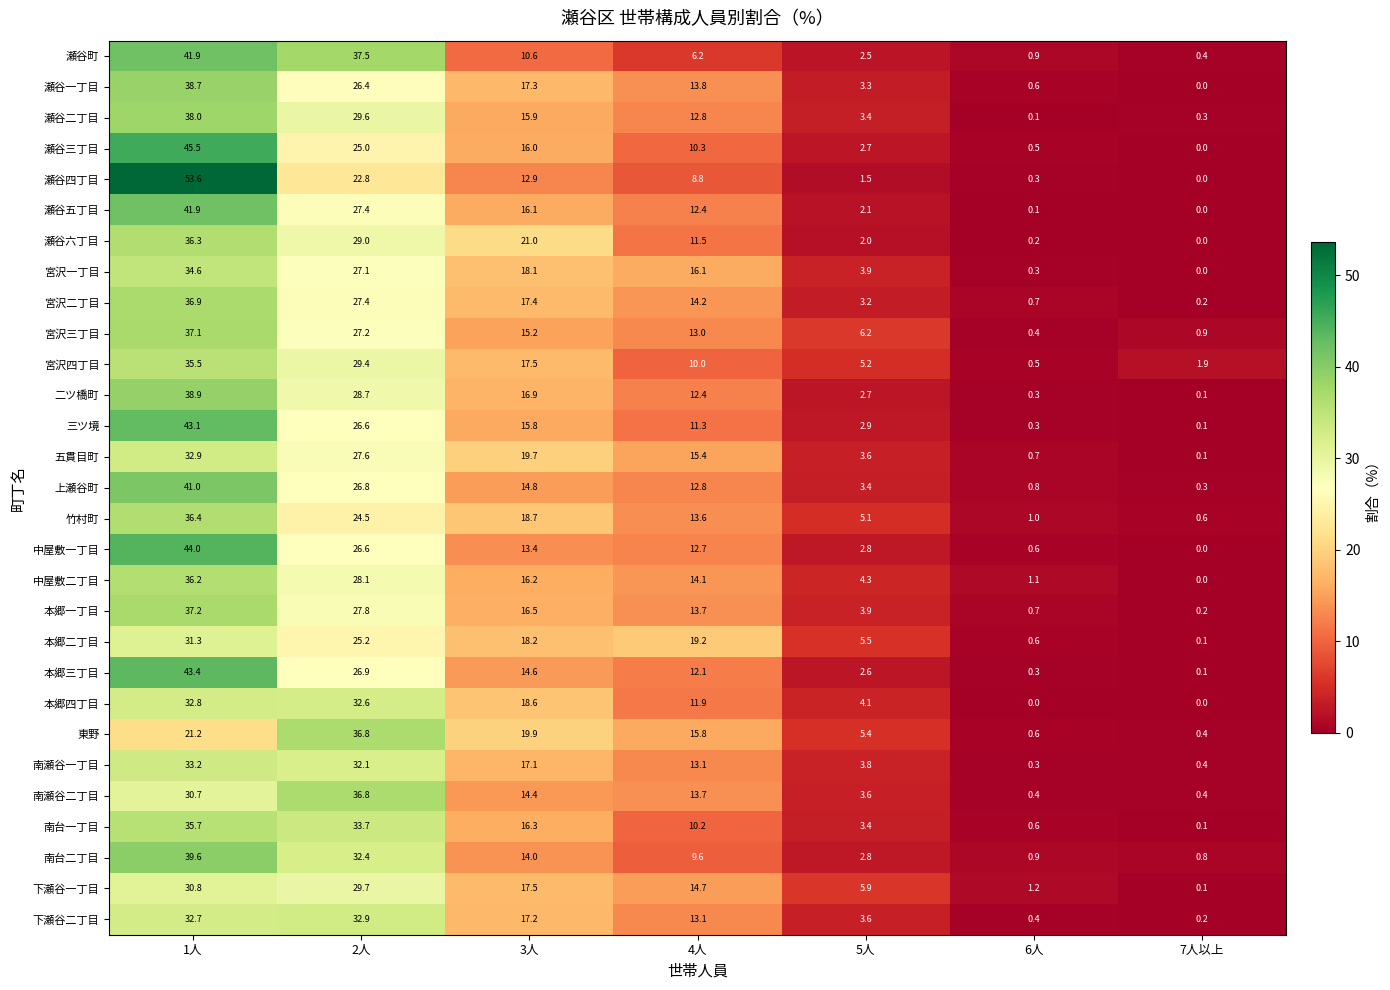

Where does the 五貫目町 series first go above 15?

1人